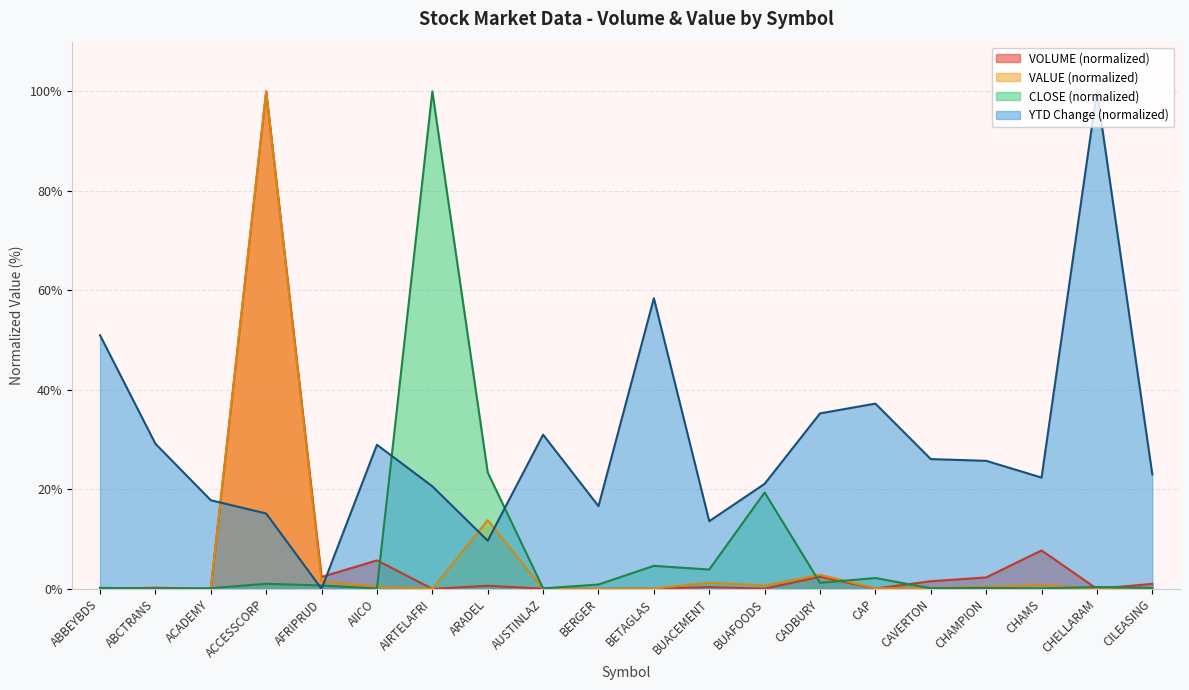

Where do VOLUME and VALUE first cross each other?

AIICO and AIRTELAFRI